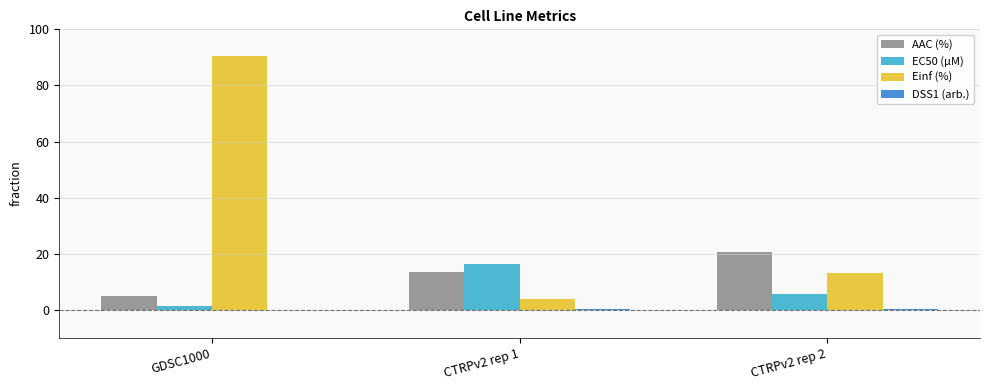

How many series are shown in this chart?

4